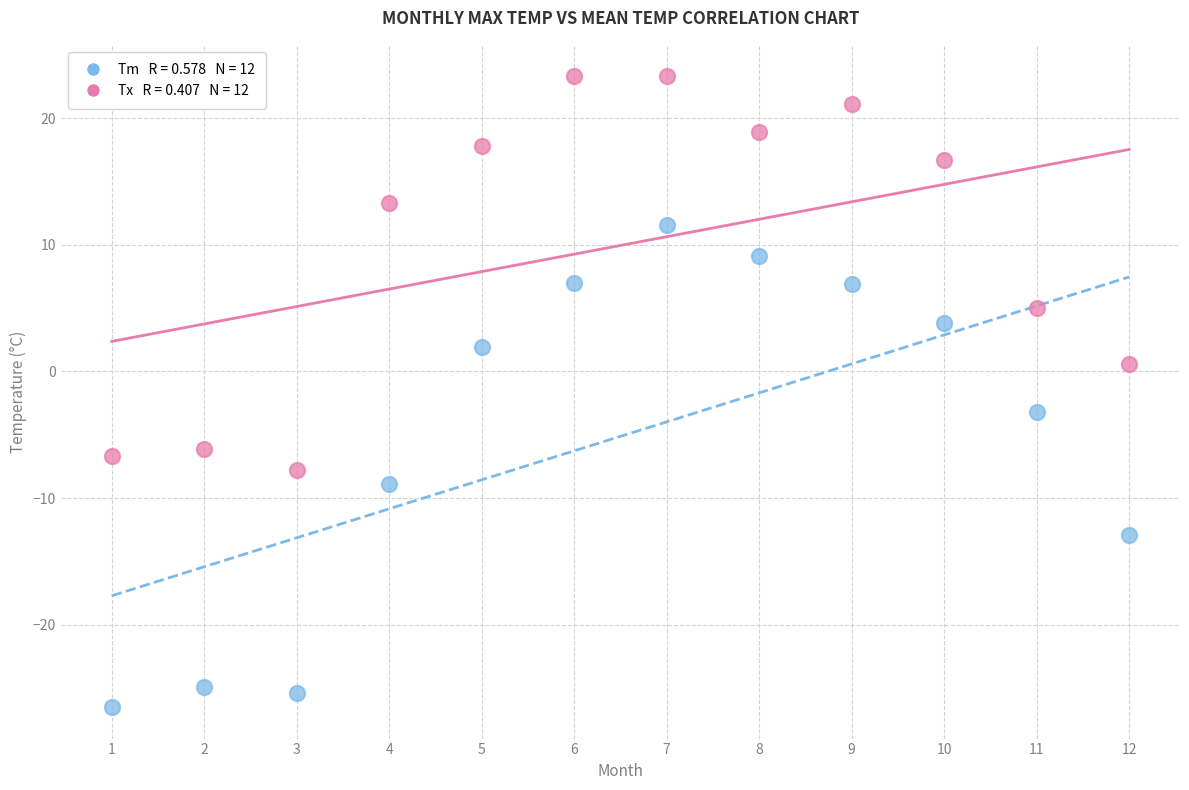

Across all data points, what is the range of X values (max minus min)?

11.0